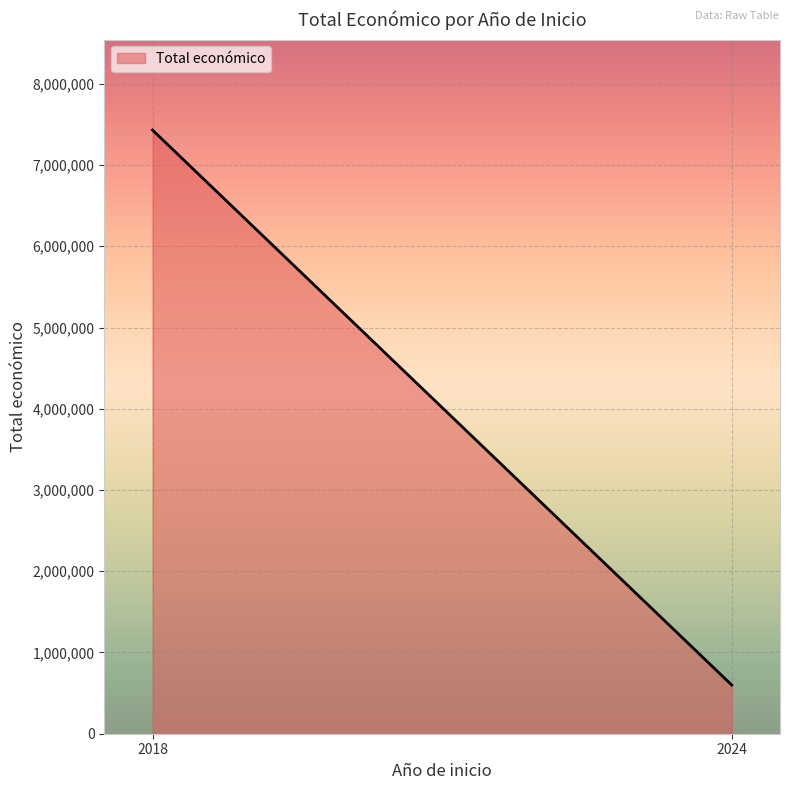

Is it true that the value at 2018 is 7429975?

True